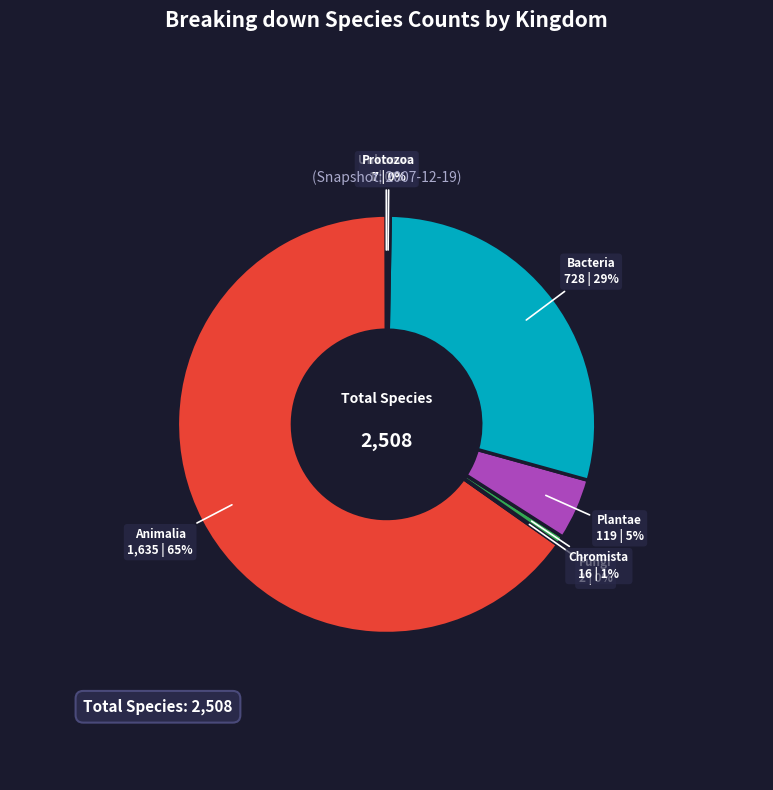

To the nearest percent, what percentage of the pie is Plantae?

5%